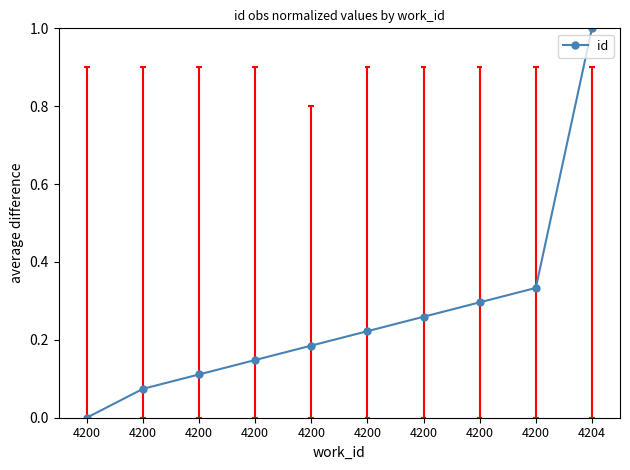

List the labels in order of value, largest first.

4204, 4200, 4200, 4200, 4200, 4200, 4200, 4200, 4200, 4200